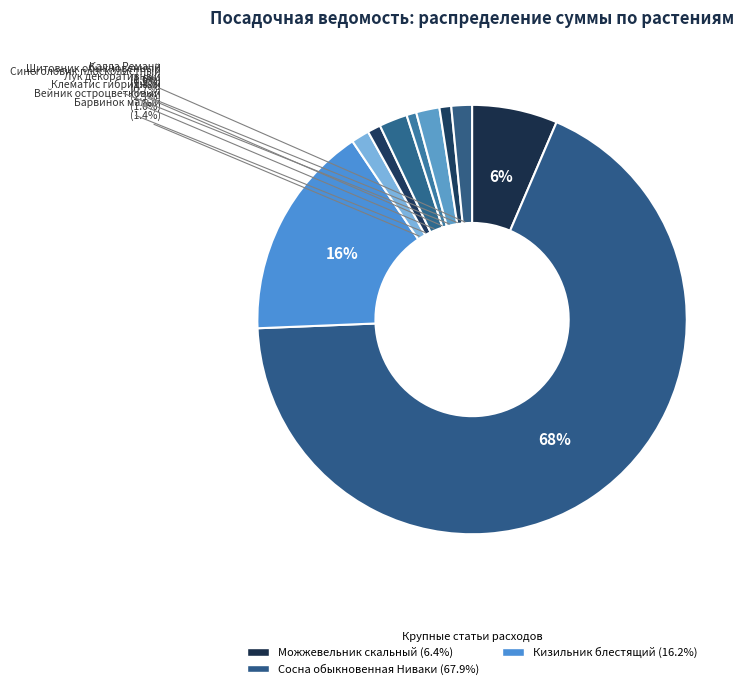

How many slices are in this pie chart?

10